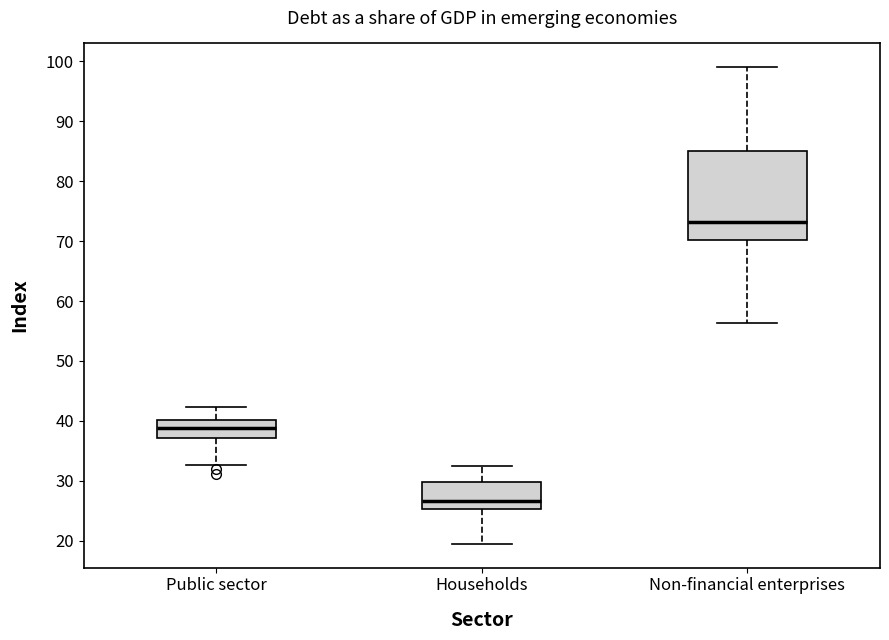

Where does the median line of the box for Non-financial enterprises sit on the y-axis? The values are not printed on the chart, so give them approximately, as read against the axis.

73